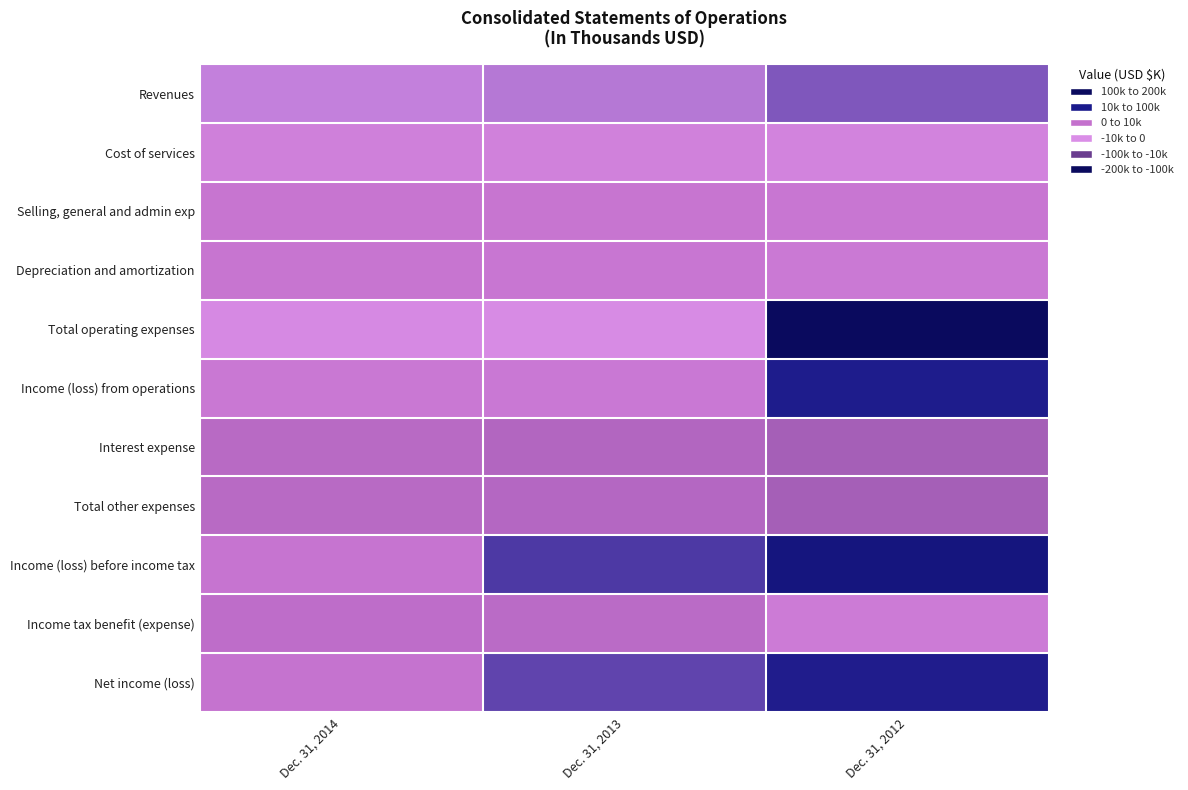

Which series changed the most between Dec. 31, 2013 and Dec. 31, 2012?

Income (loss) before income tax